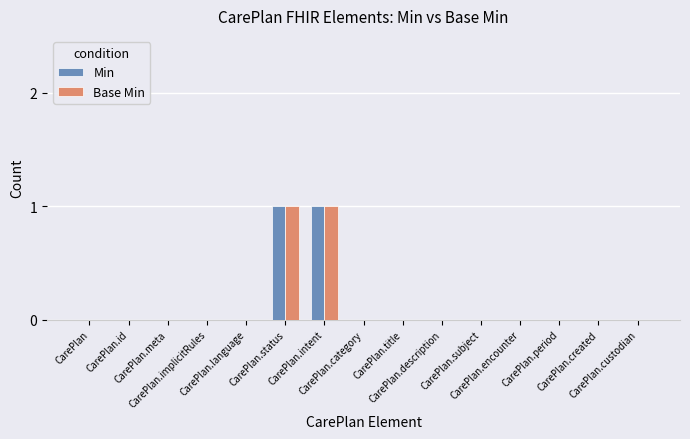

Reading left to right, transcribe all the data shown in this chart.

Min: 0	0	0	0	0	1	1	0	0	0	0	0	0	0	0
Base Min: 0	0	0	0	0	1	1	0	0	0	0	0	0	0	0